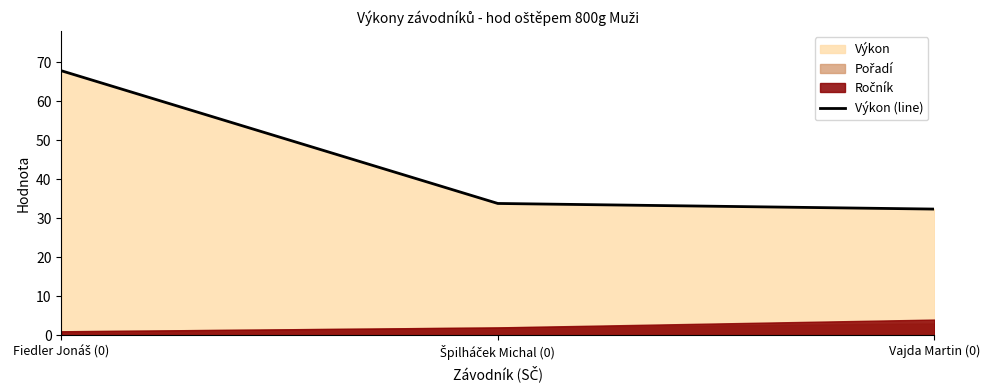

What is the difference between the maximum and second lowest values?

34.0